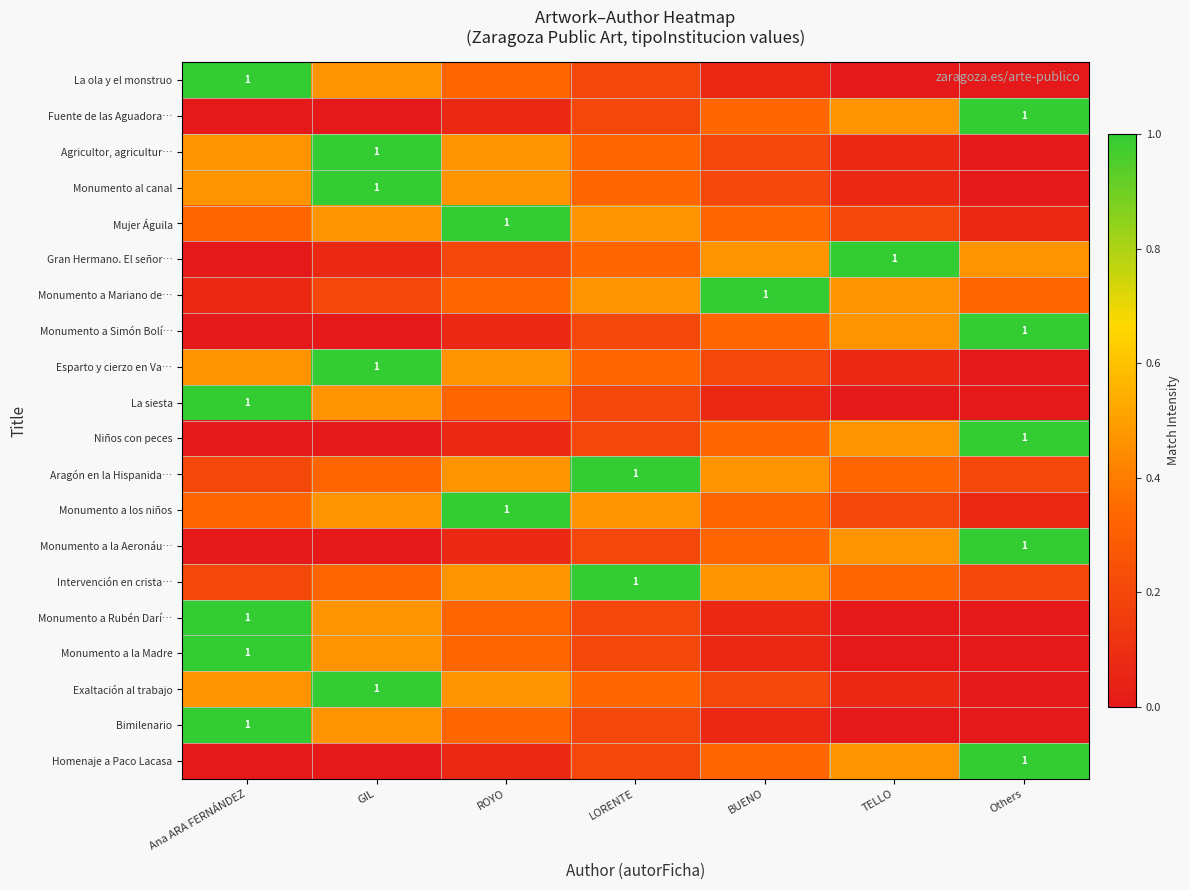

Which series has the largest range (max minus min)?

La ola y el monstruo